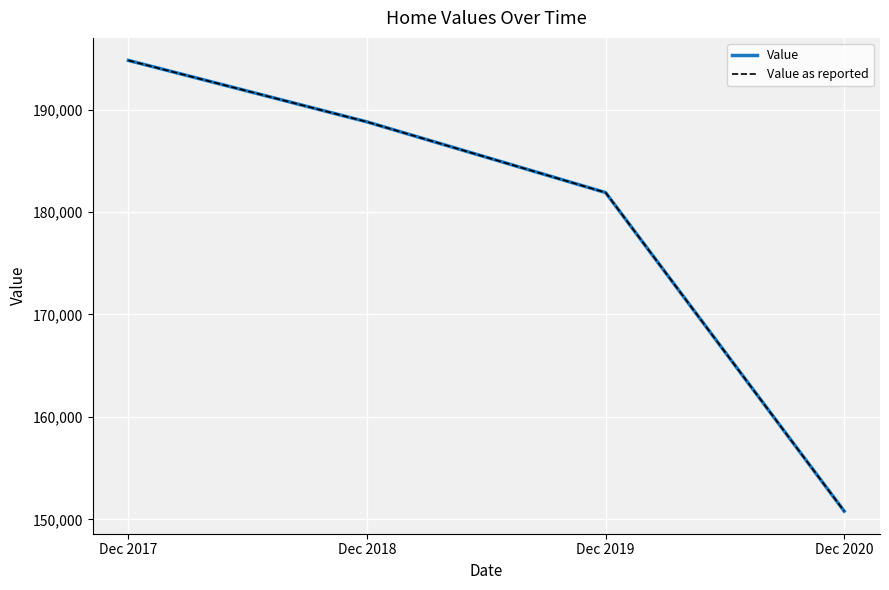

What is the total value across all series at Dec 2018?

377600